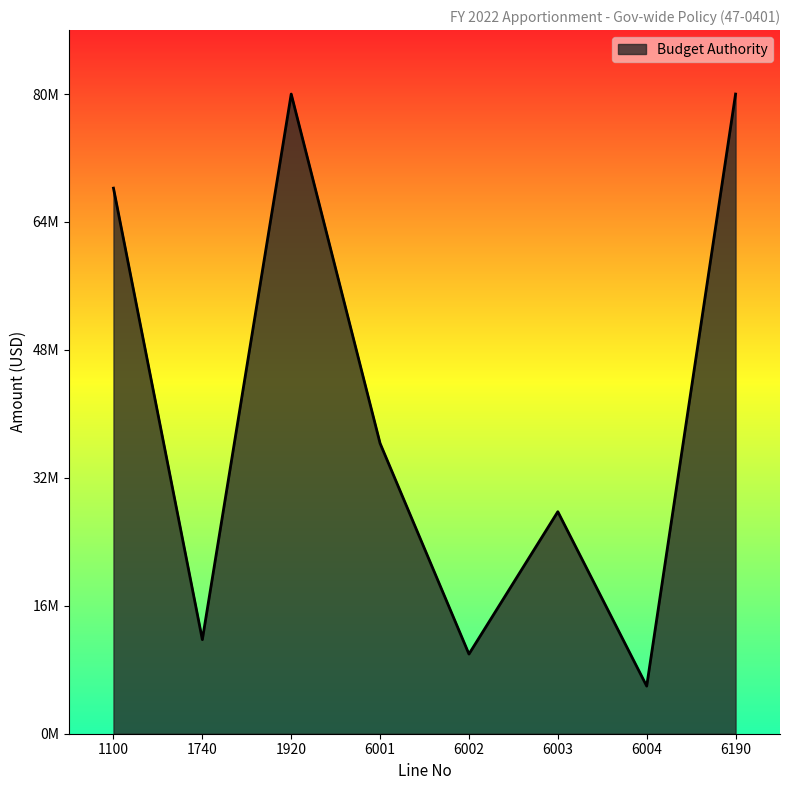

Is it true that the value at 6003 is 42410679?

False